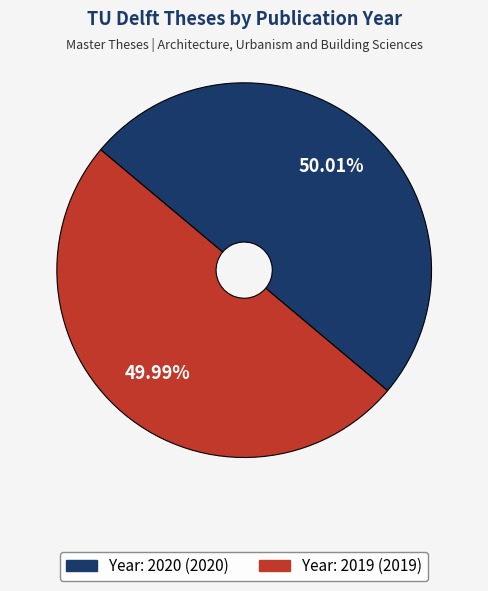

Is there any slice that represents more than half of the pie?

Yes